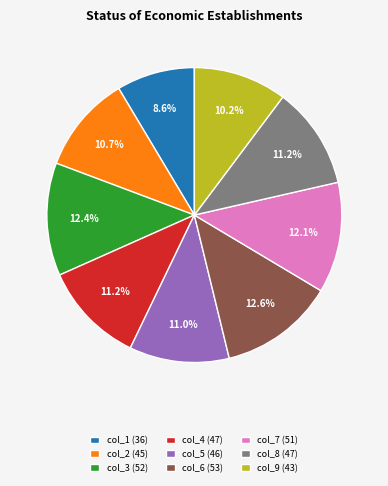

Combined, do col_2 (45) and col_9 (43) account for over 50%?

No